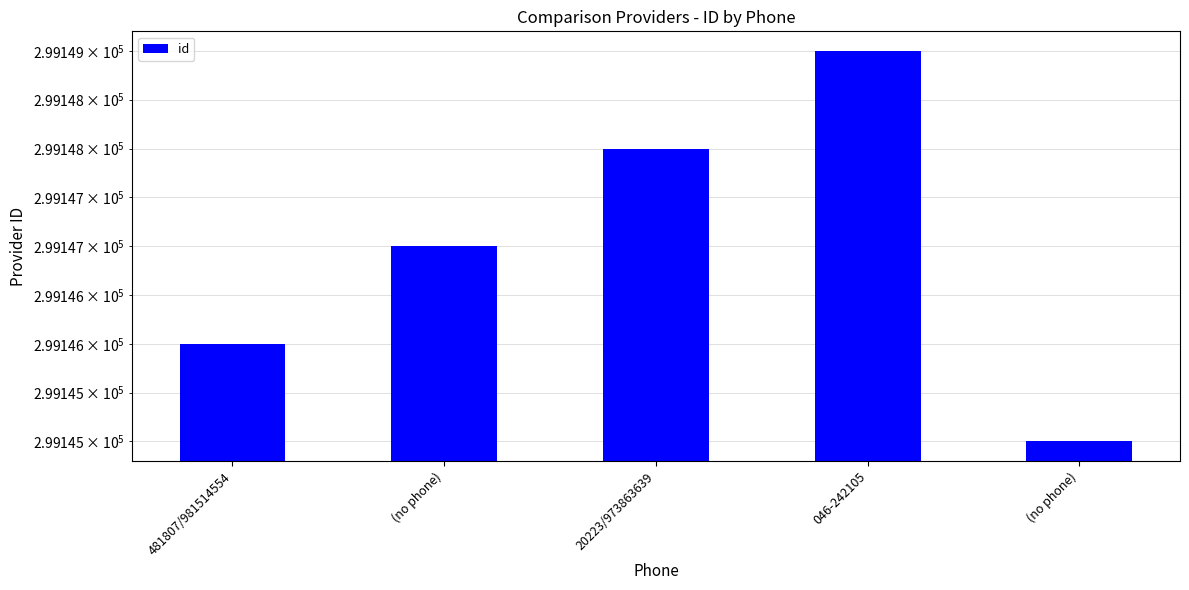

What is the label of the 1st bar from the right?

(no phone)